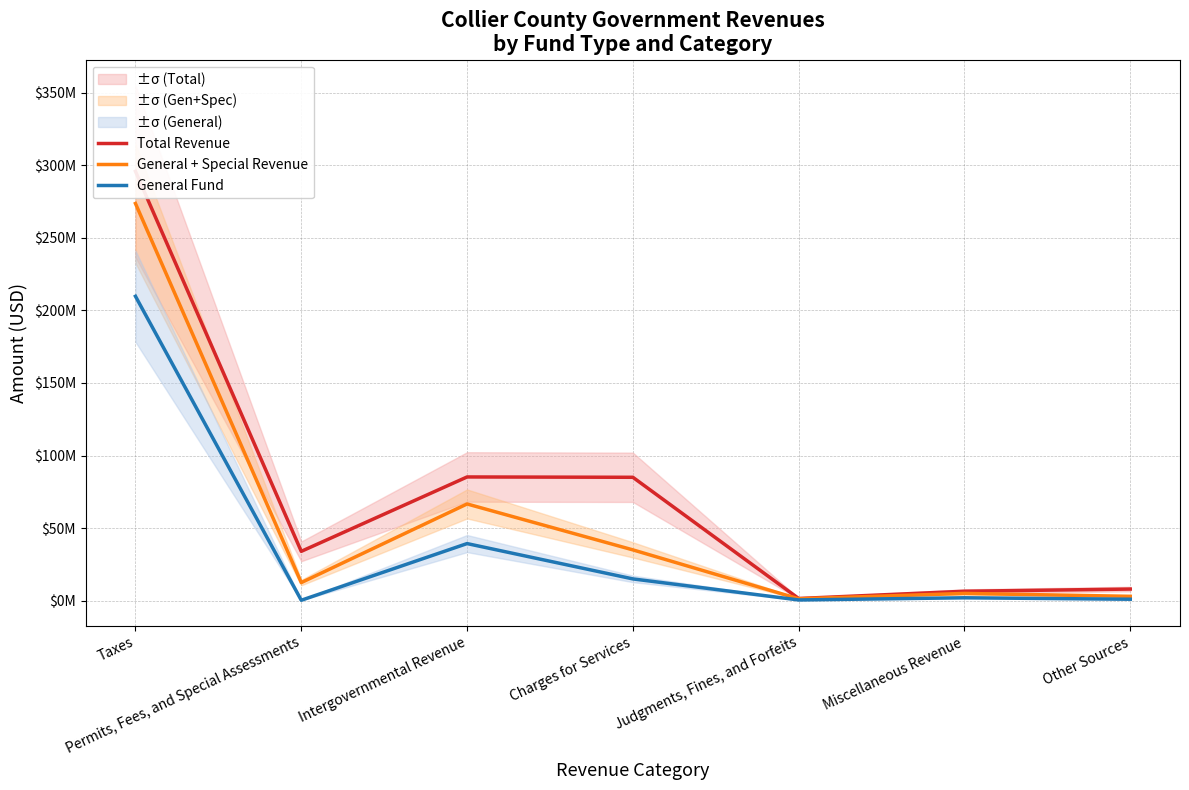

What is the total value across all series at Miscellaneous Revenue?

13500000